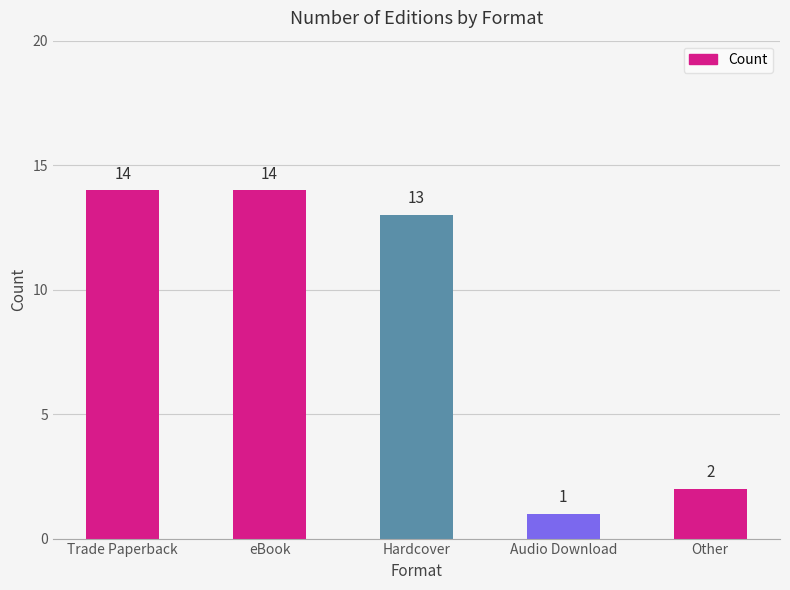

What is the maximum value shown in the chart?

14